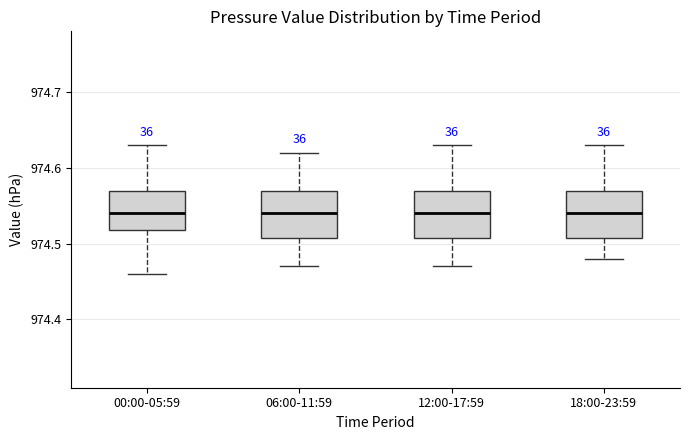

Where does the median line of the box for 00:00-05:59 sit on the y-axis? The values are not printed on the chart, so give them approximately, as read against the axis.

974.54